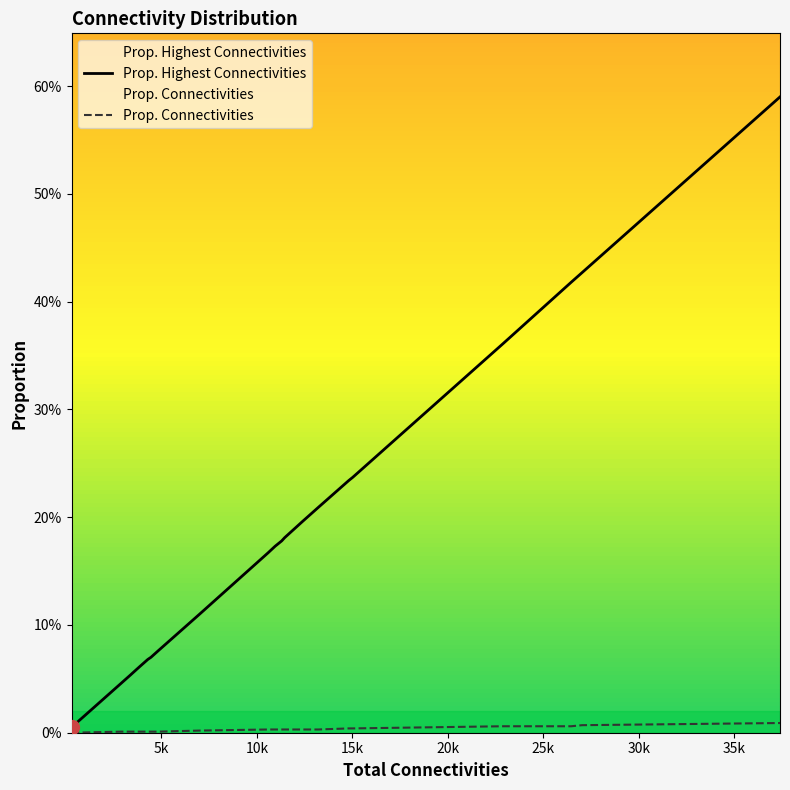

List the series in order of their overall mean, highest first.

Prop. Highest Connectivities, Prop. Connectivities